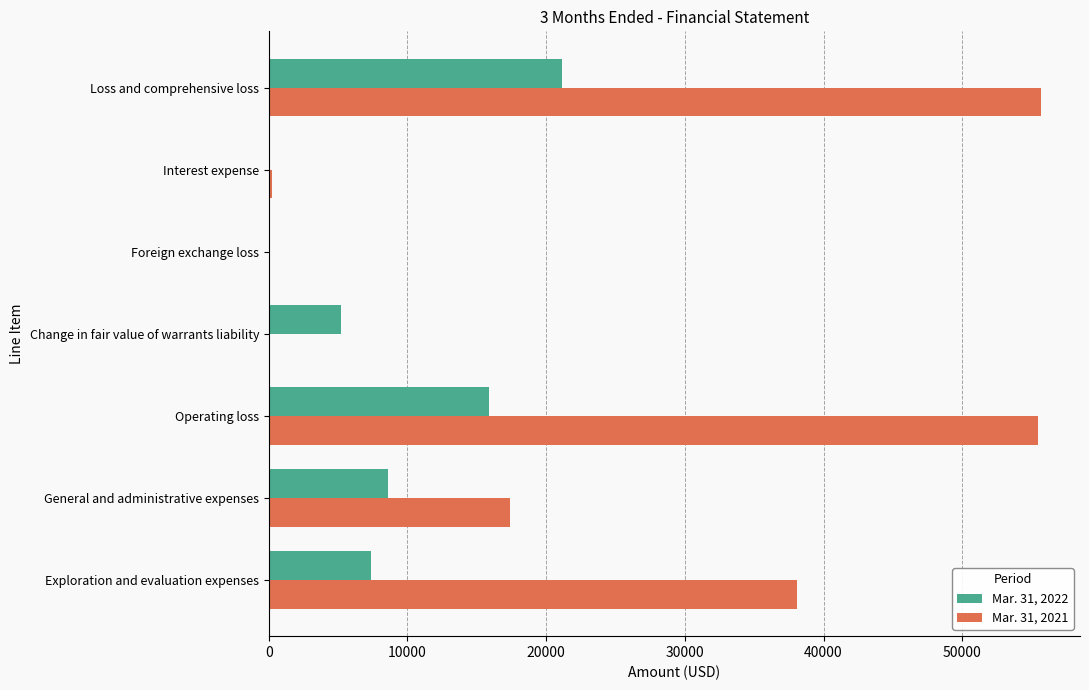

Which series changed the most between General and administrative expenses and Loss and comprehensive loss?

Mar. 31, 2021